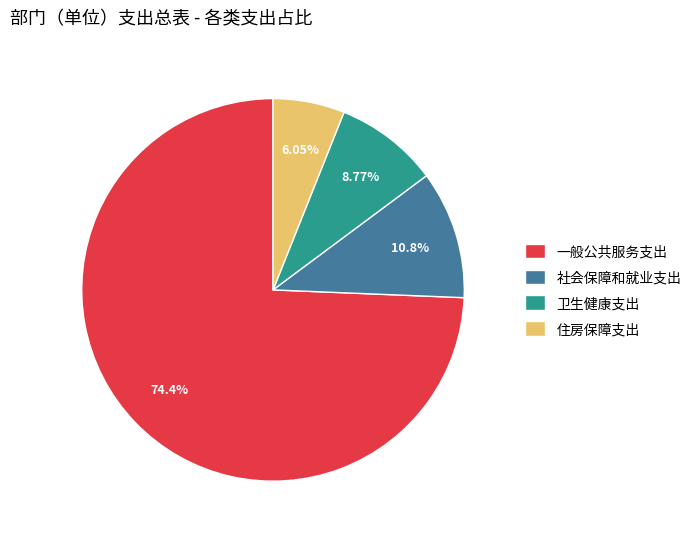

Count the number of slices in the pie.

4